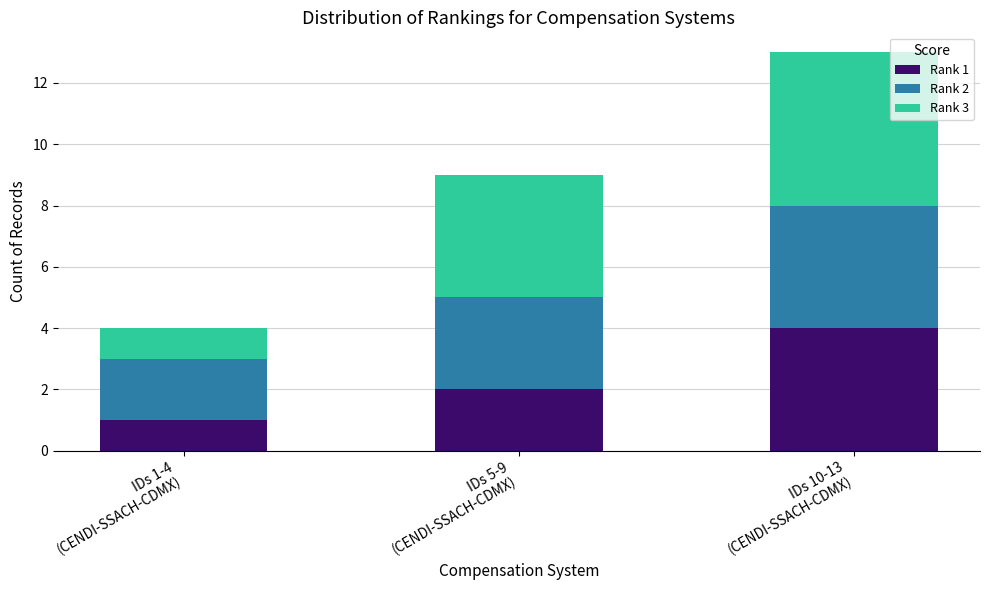

Reading right to left, what are the values for Rank 1?

4	2	1